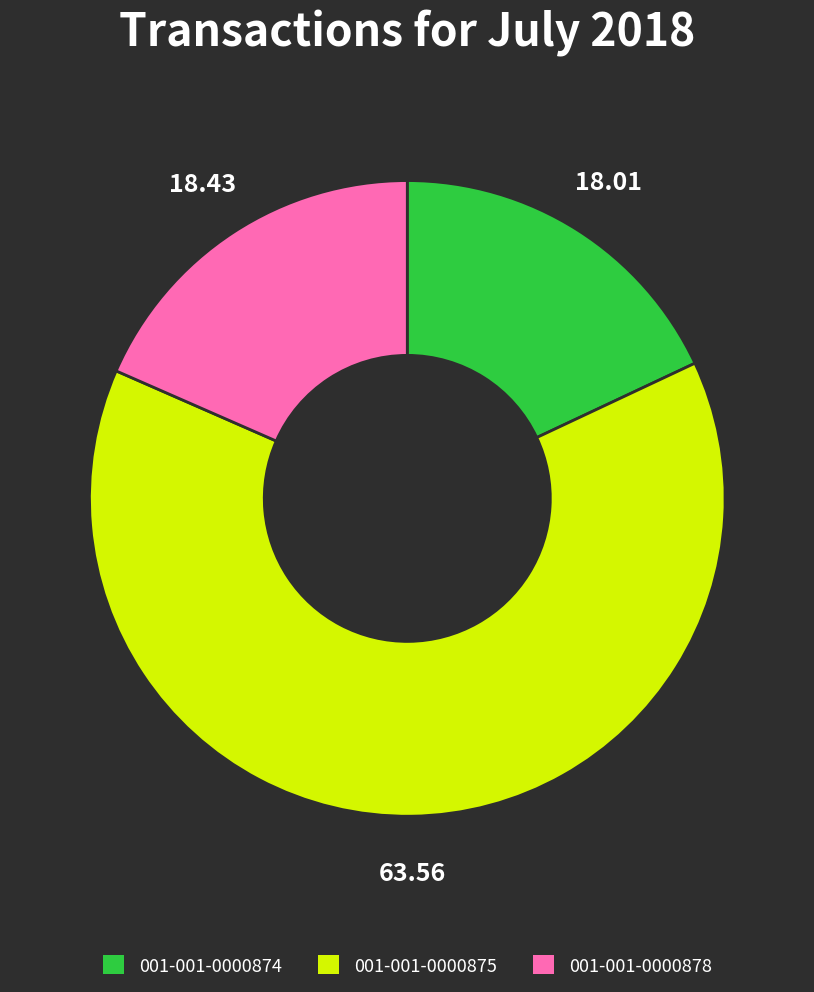

Combined, do 001-001-0000875 and 001-001-0000874 account for over 50%?

Yes